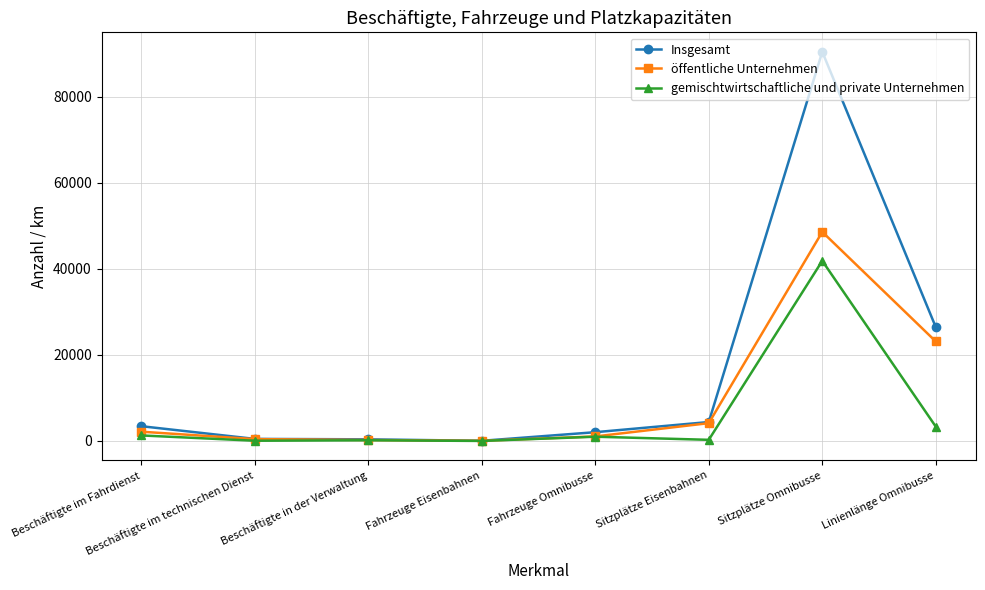

Rank the series by their average value, from lowest to highest.

gemischtwirtschaftliche und private Unternehmen, öffentliche Unternehmen, Insgesamt